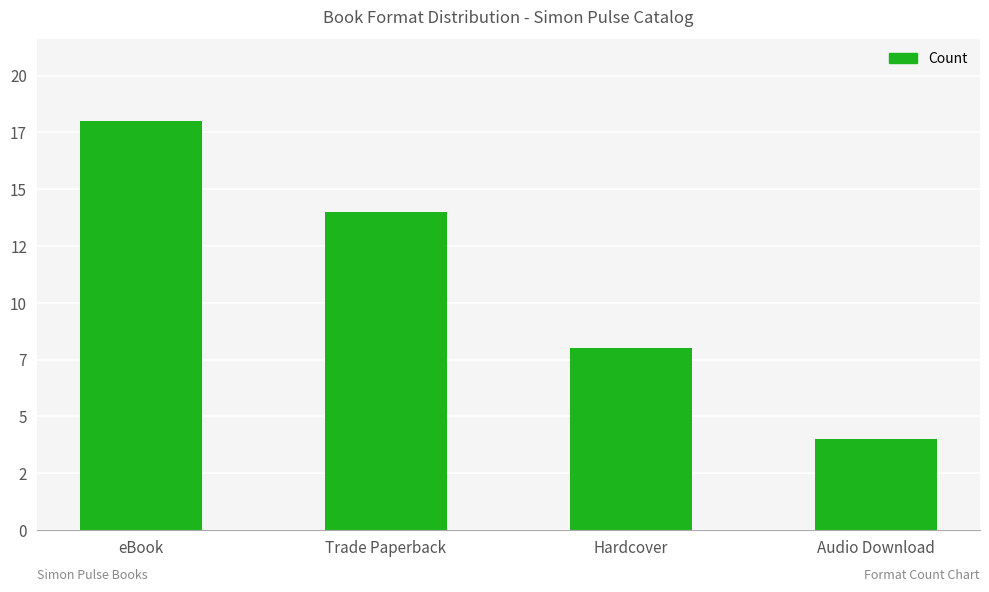

Where does the data first go above 14?

eBook